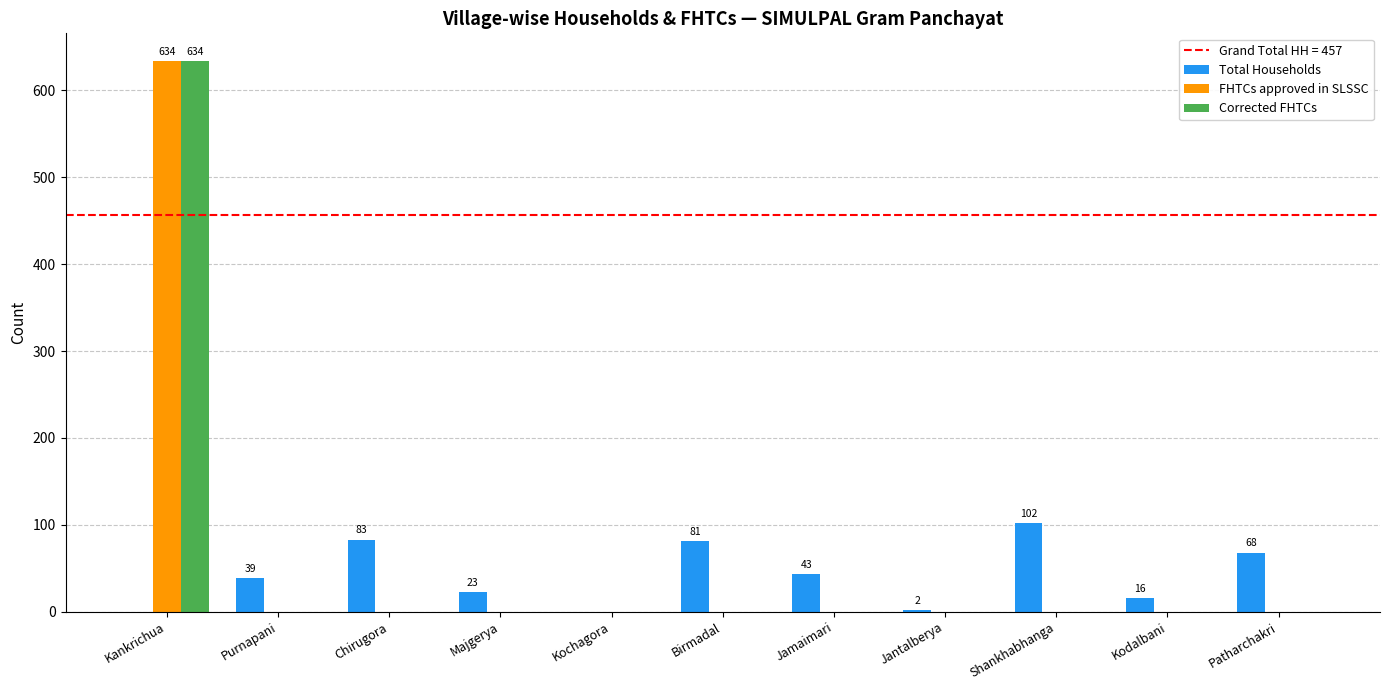

At which category is the sum across all series the highest?

Kankrichua